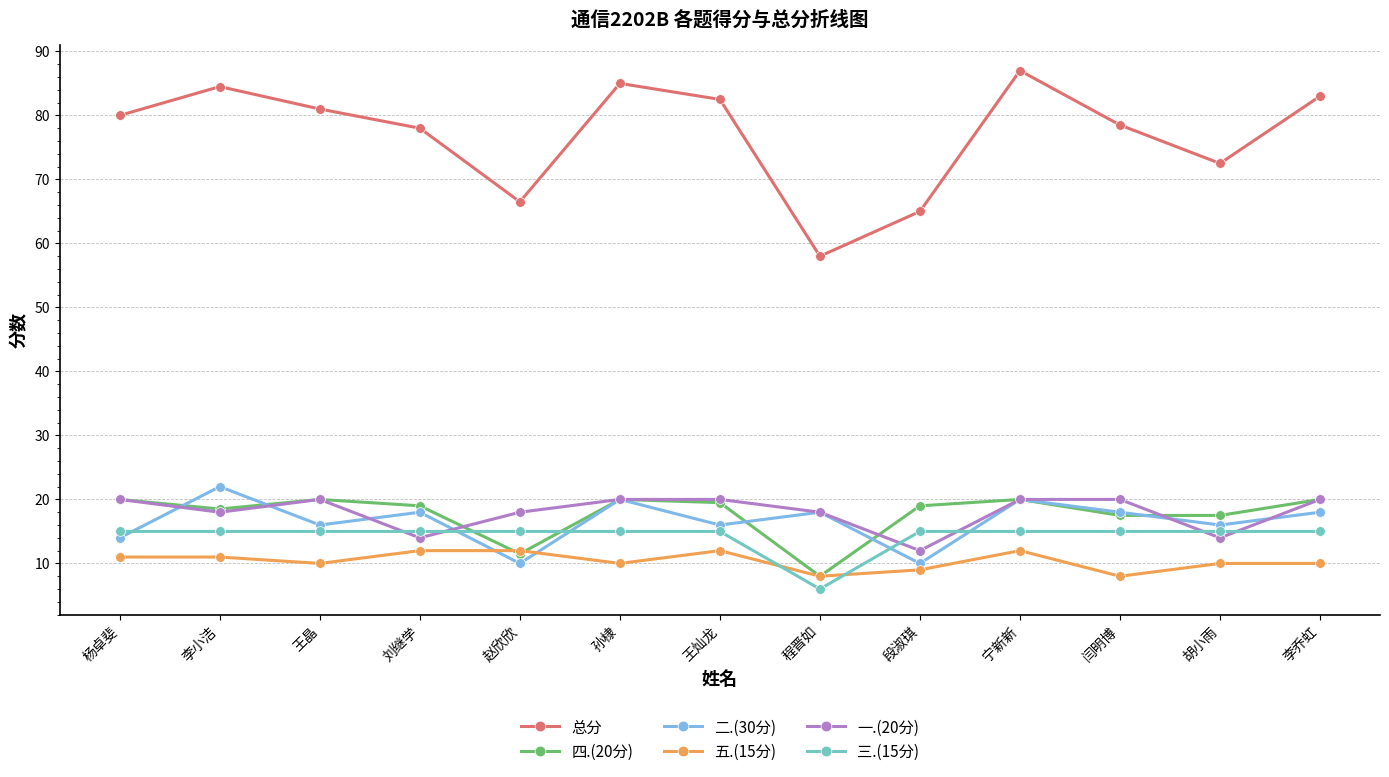

Which series has the largest range (max minus min)?

总分